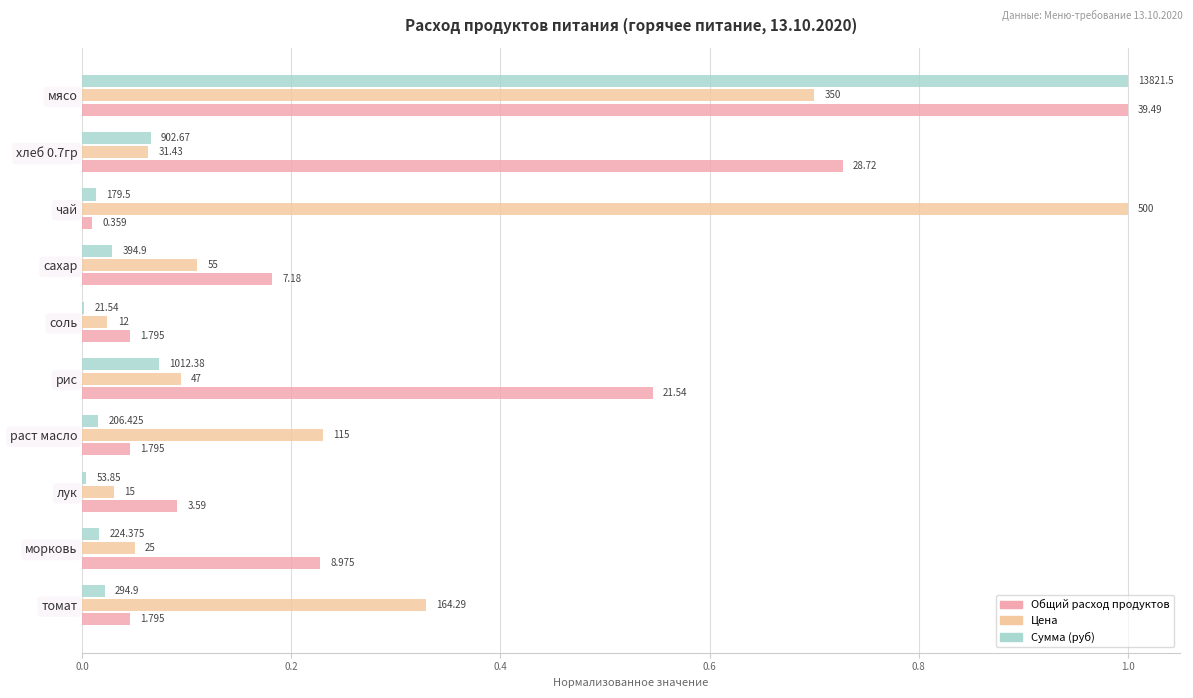

Rank the series by their maximum value, from lowest to highest.

Общий расход продуктов, Цена, Сумма (руб)